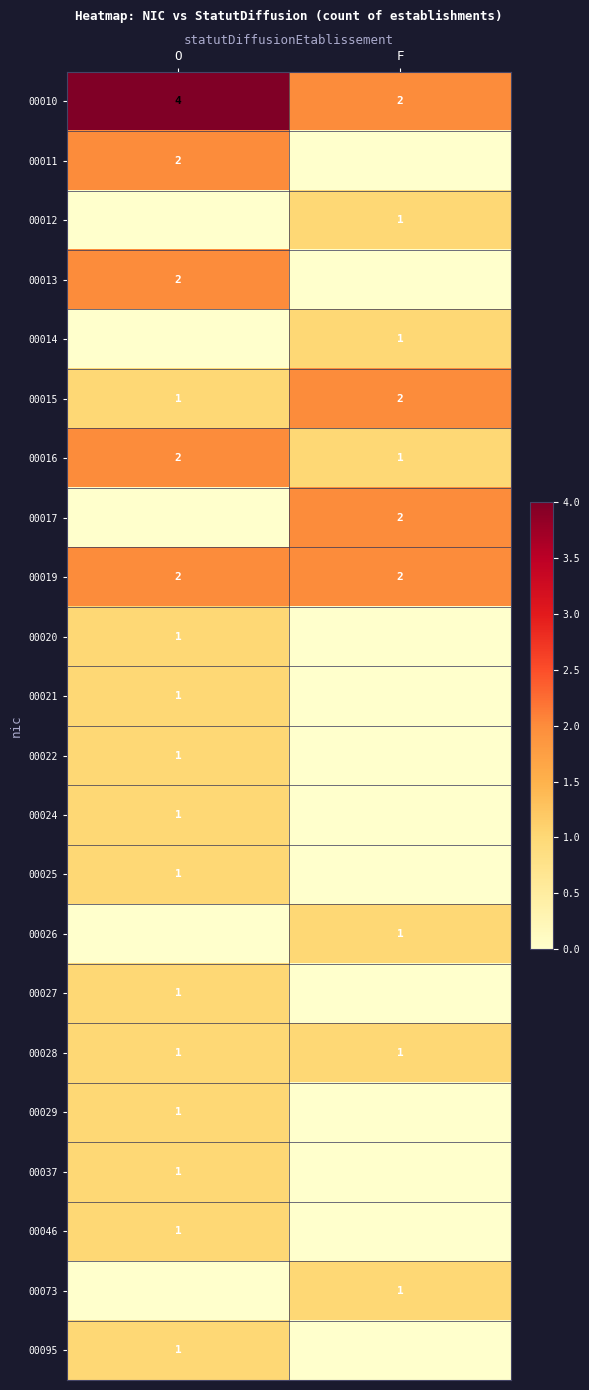

True or false: 00014 has a value of 1 at F.

True